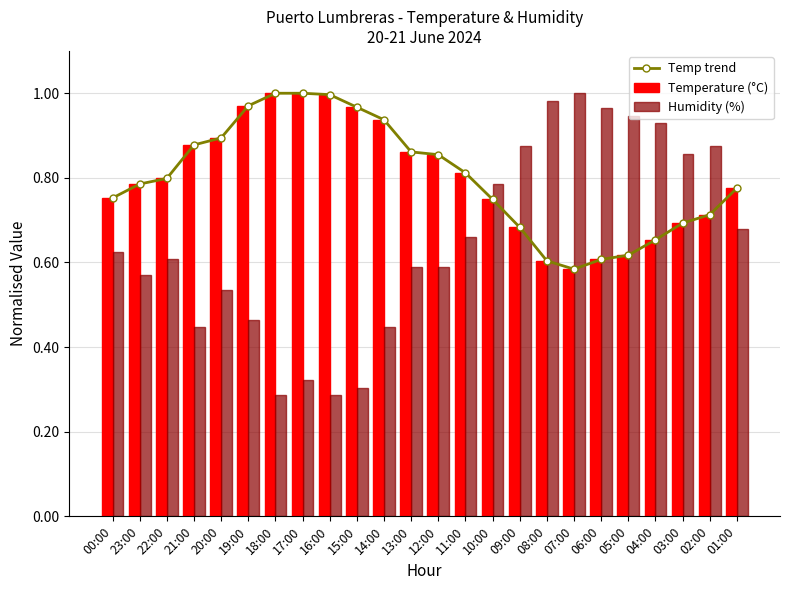

The value of Humidity (%) at 19:00 is 0.2. True or false?

False